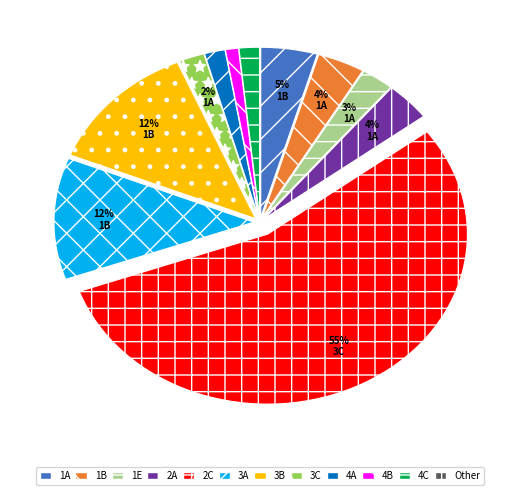

Which slice represents more than half of the pie?

2C